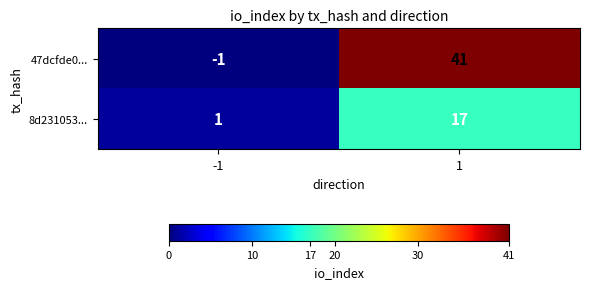

The value of 8d231053... at -1 is 0. True or false?

False